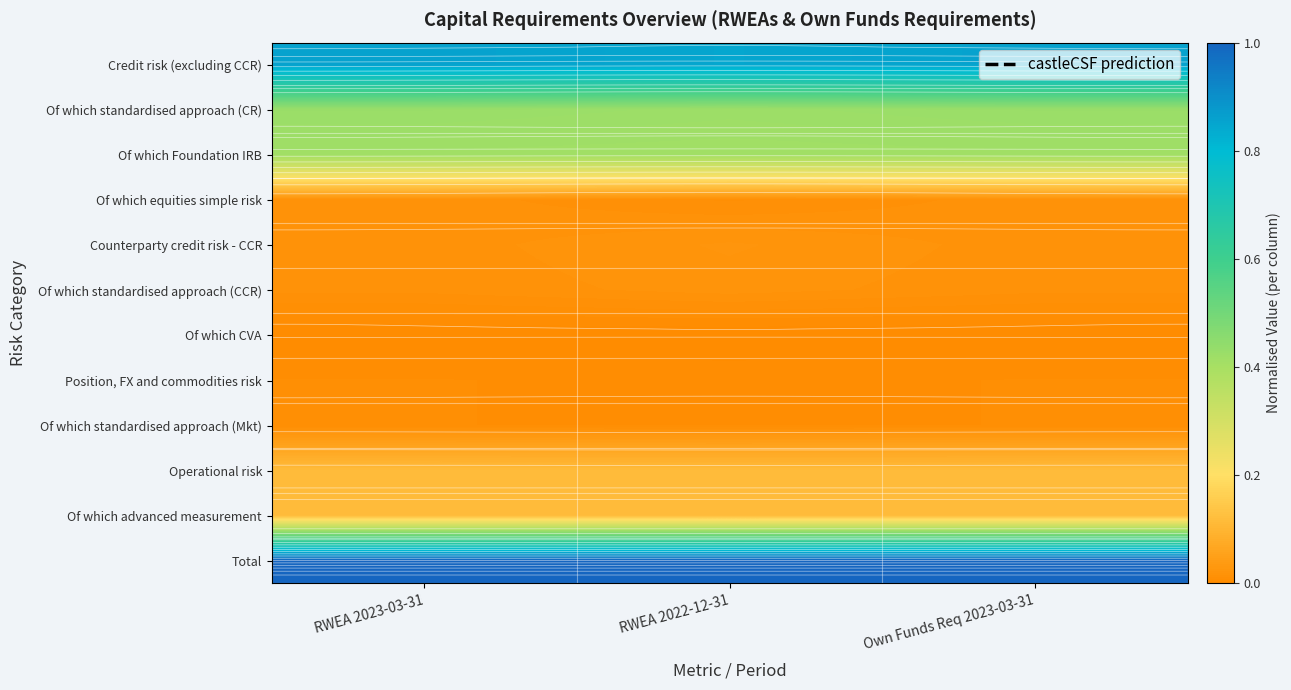

Is it true that Of which standardised approach (CR) equals 0.4 at Own Funds Req 2023-03-31?

True